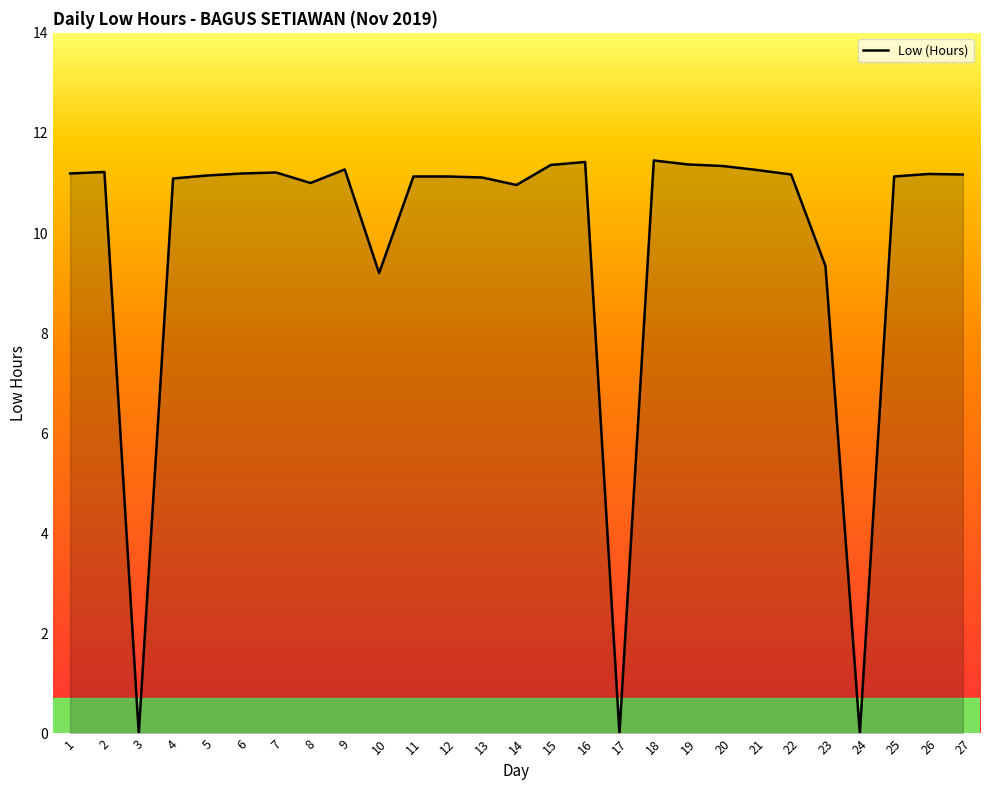

The chart shows a value of 7.7 at 17. True or false?

False